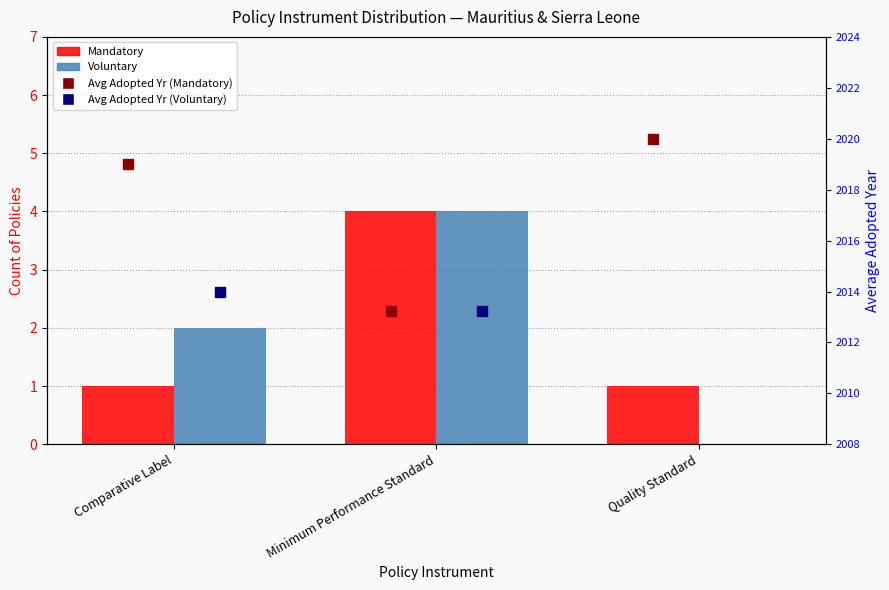

What is the total value across all series at Comparative Label?

4036.0